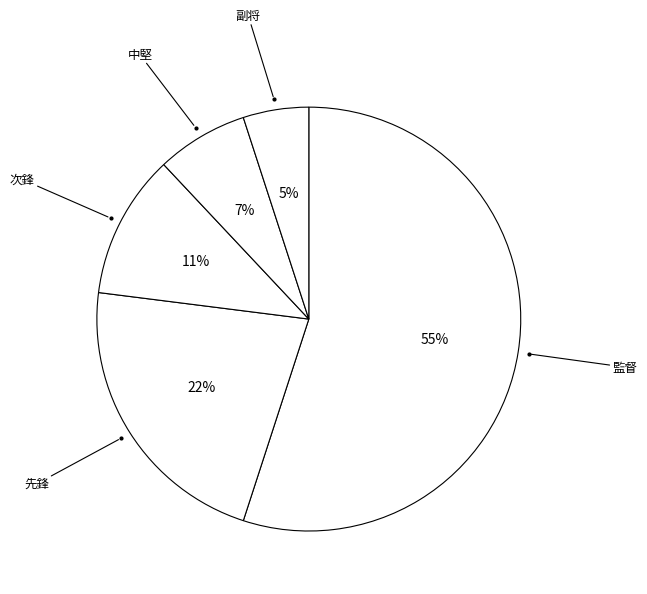

Count the number of slices in the pie.

5